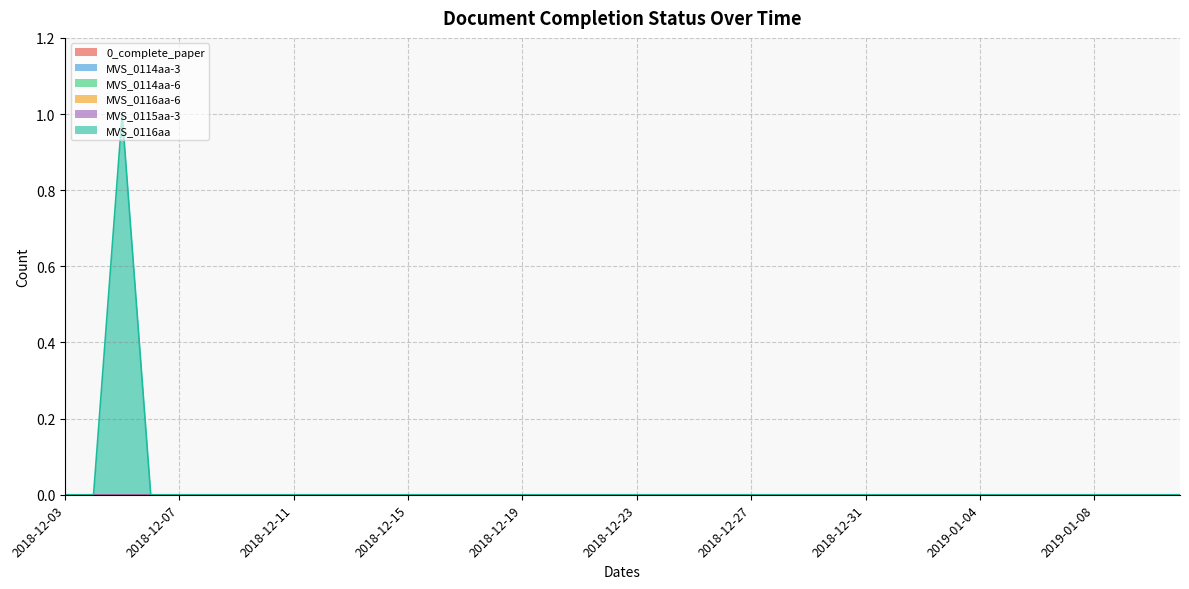

How many data points does each series have?

40